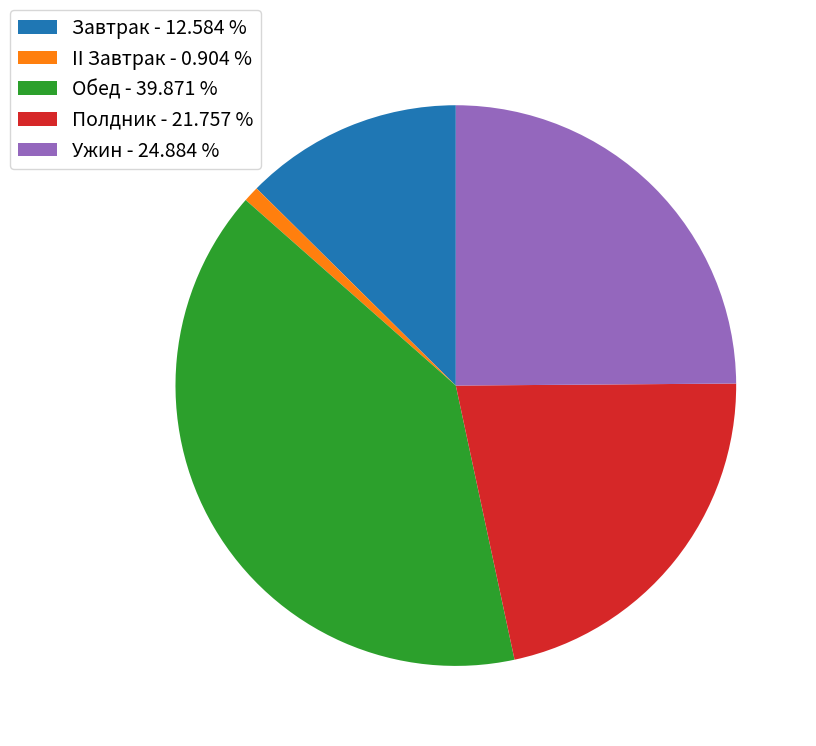

Rank the categories by value from highest to lowest.

Обед, Ужин, Полдник, Завтрак, II Завтрак